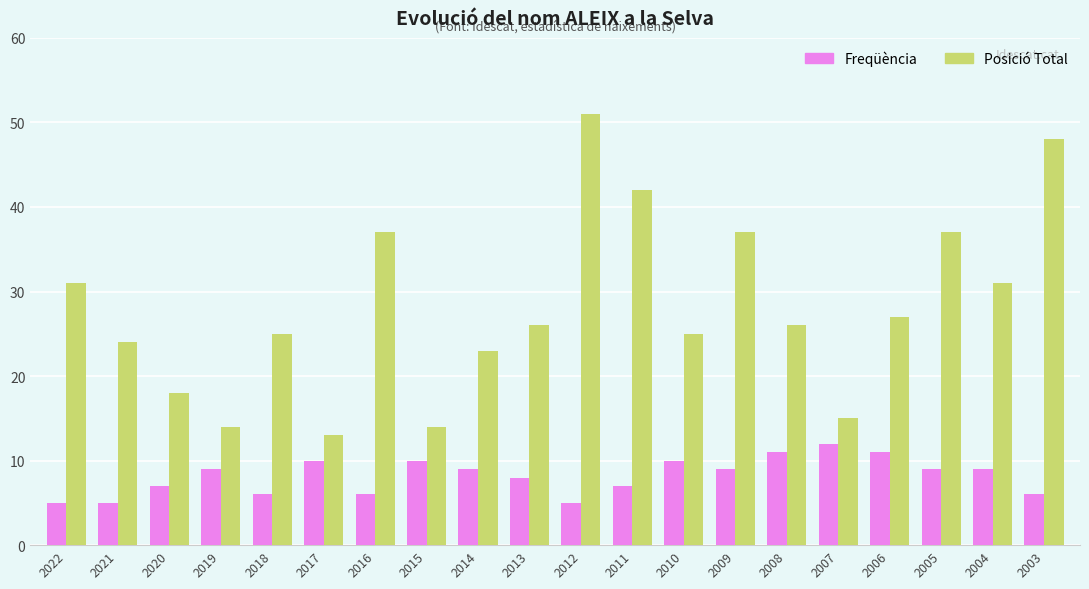

What is the total value across all series at 2007?

27